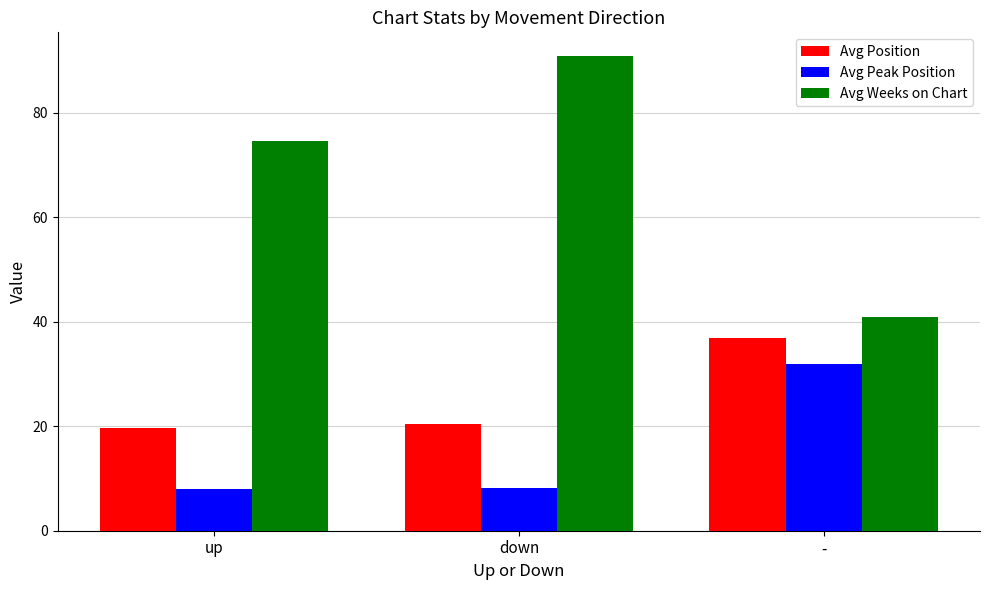

What position from the left is -?

3